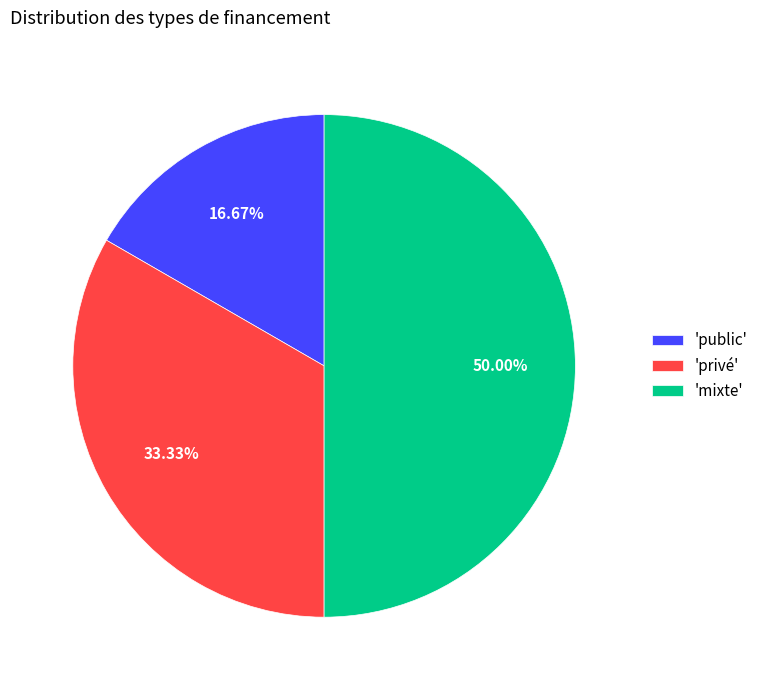

Does 'privé' represent more than half of the total?

No